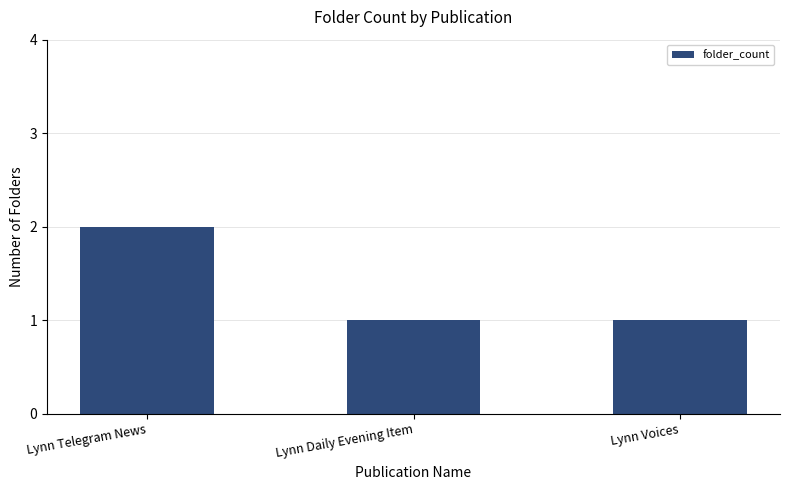

What is the label of the 2nd bar from the right?

Lynn Daily Evening Item